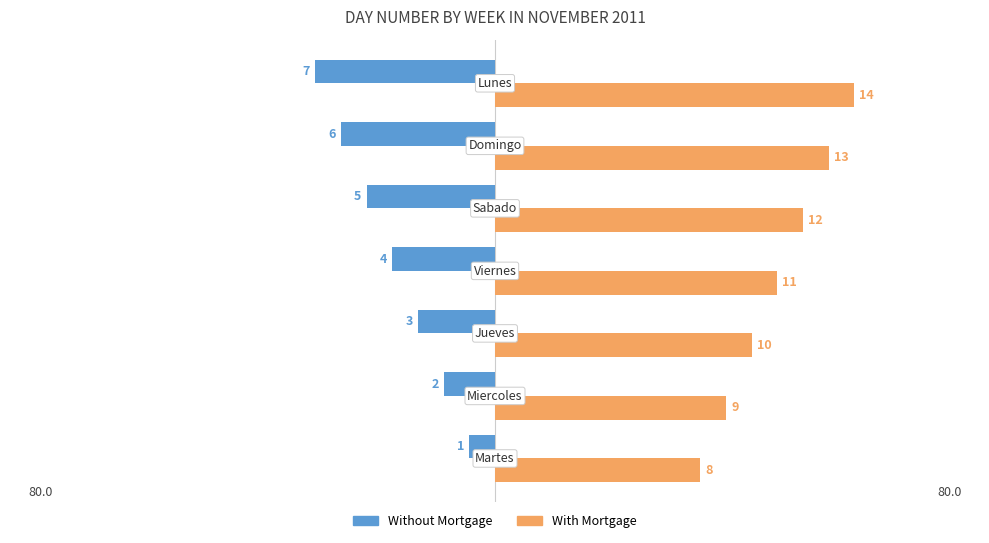

What is the smallest value displayed?

-7